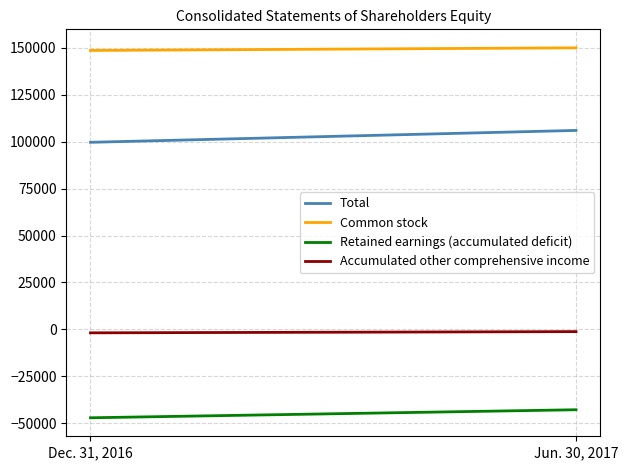

Which series has the widest spread of values?

Total